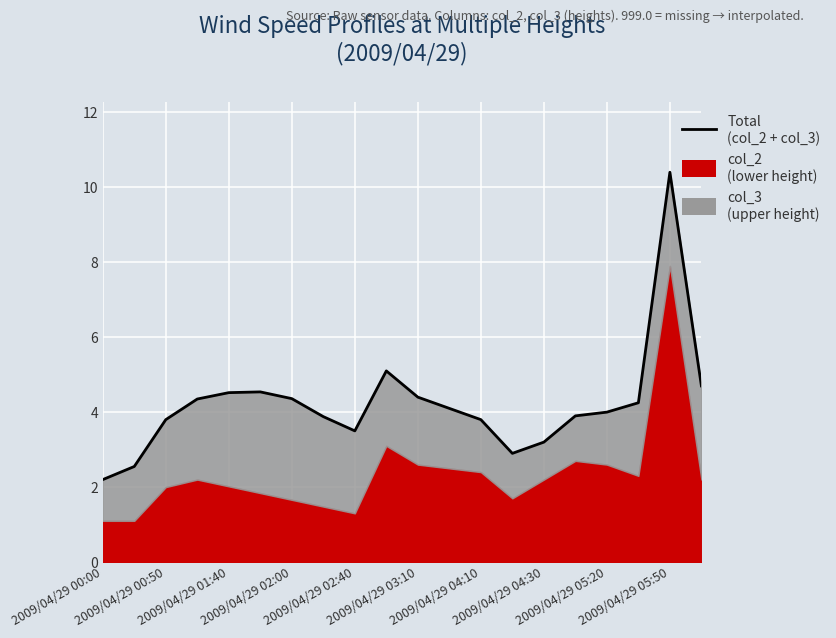

What is the sum of all values?

84.5